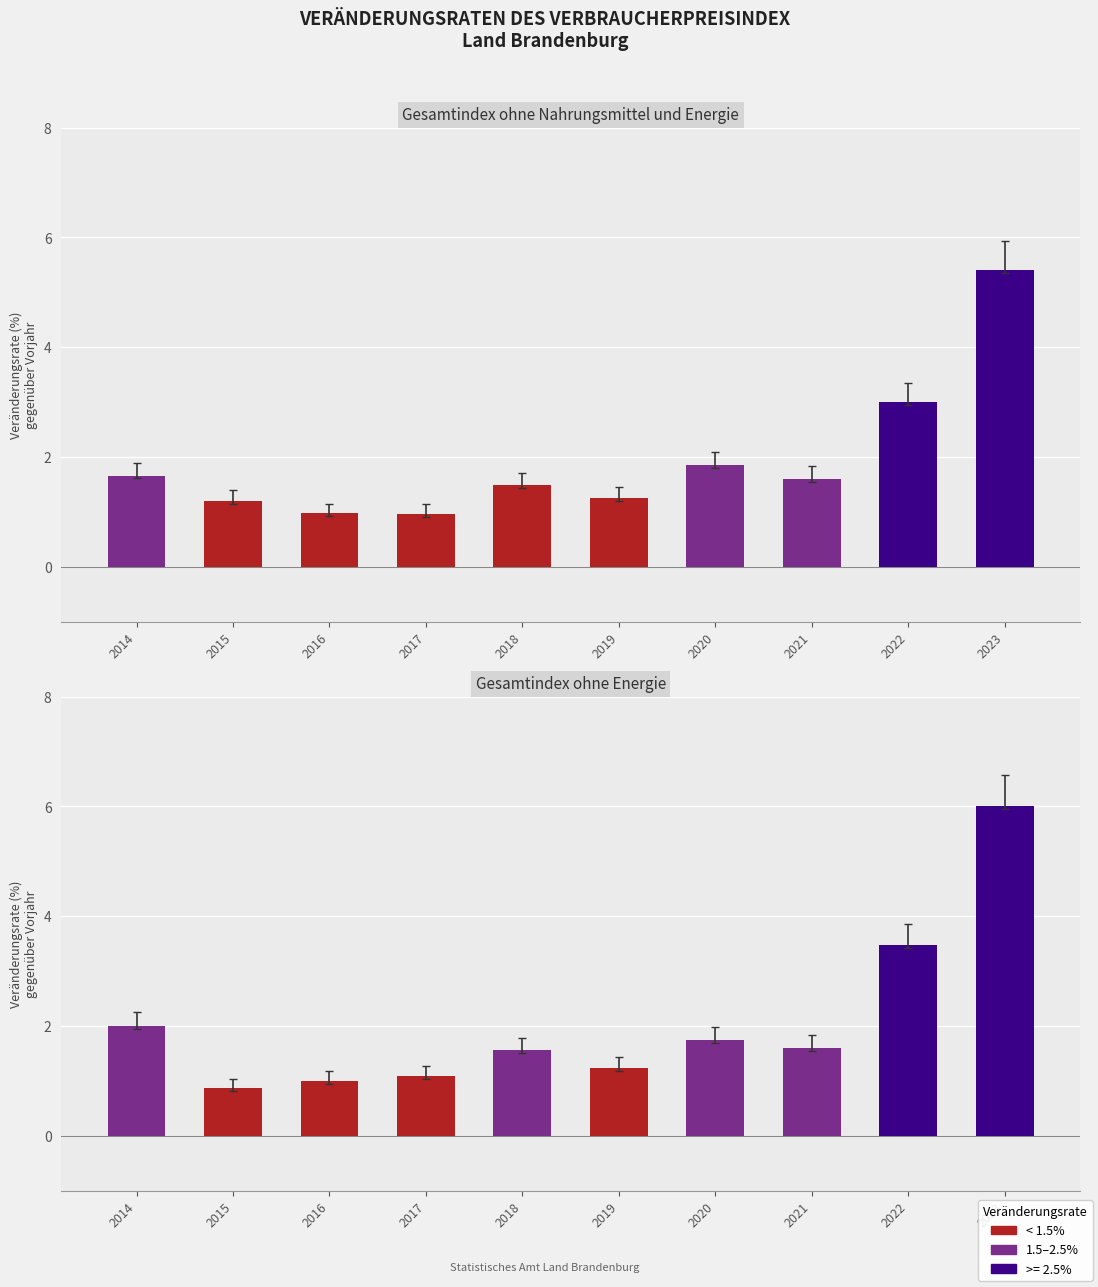

Reading left to right, list all the values displayed in this chart.

ohne Nahrungsmittel und Energie: 1.7	1.2	1.0	1.0	1.5	1.2	1.9	1.6	3.0	5.4
ohne Energie: 2.0	0.9	1.0	1.1	1.6	1.2	1.7	1.6	3.5	6.0